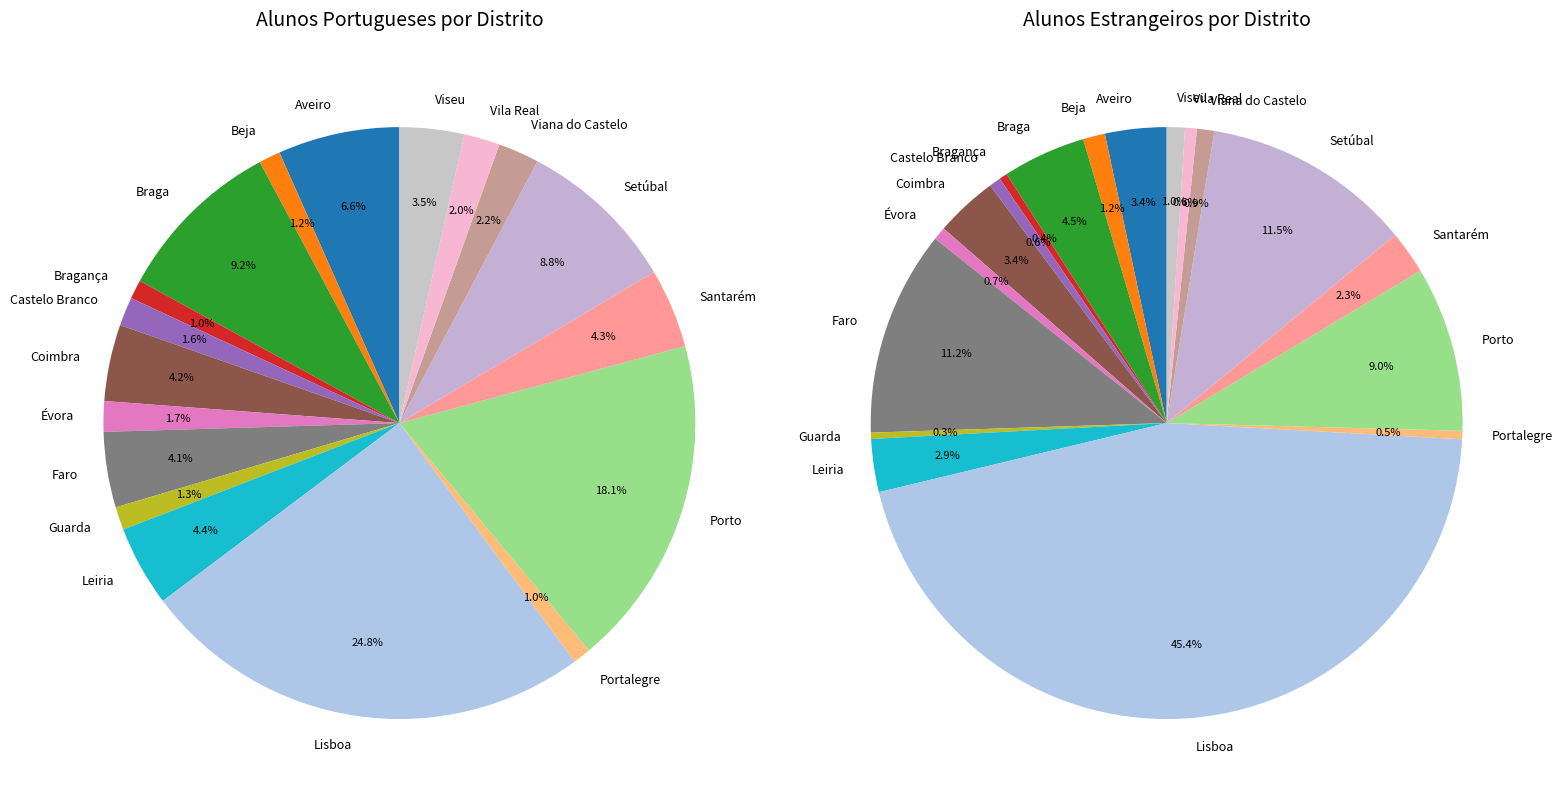

Is there any slice that represents more than half of the pie?

No